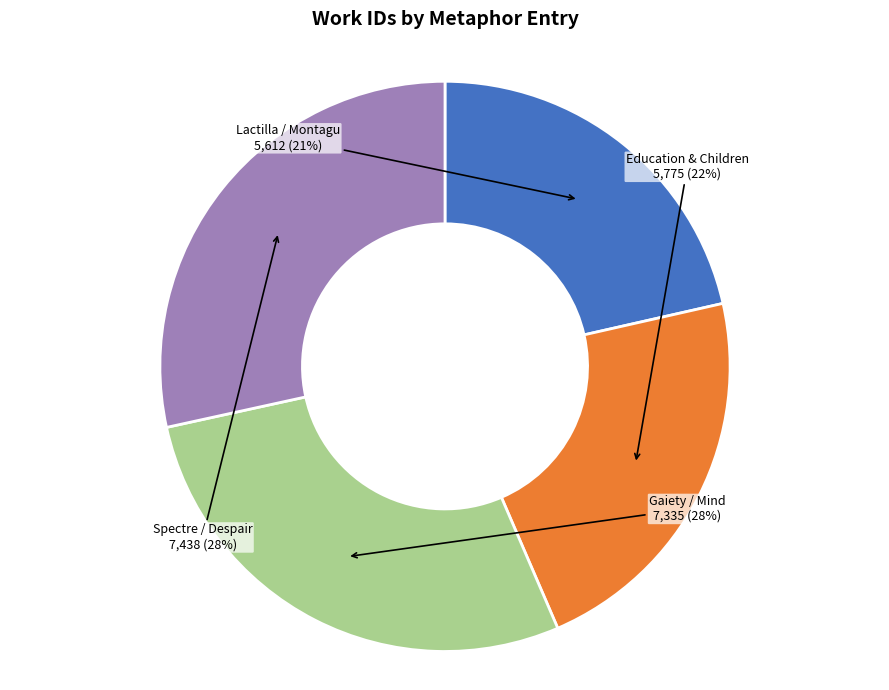

Approximately how many times larger is the value at Spectre / Despair compared to Education & Children?

1.3